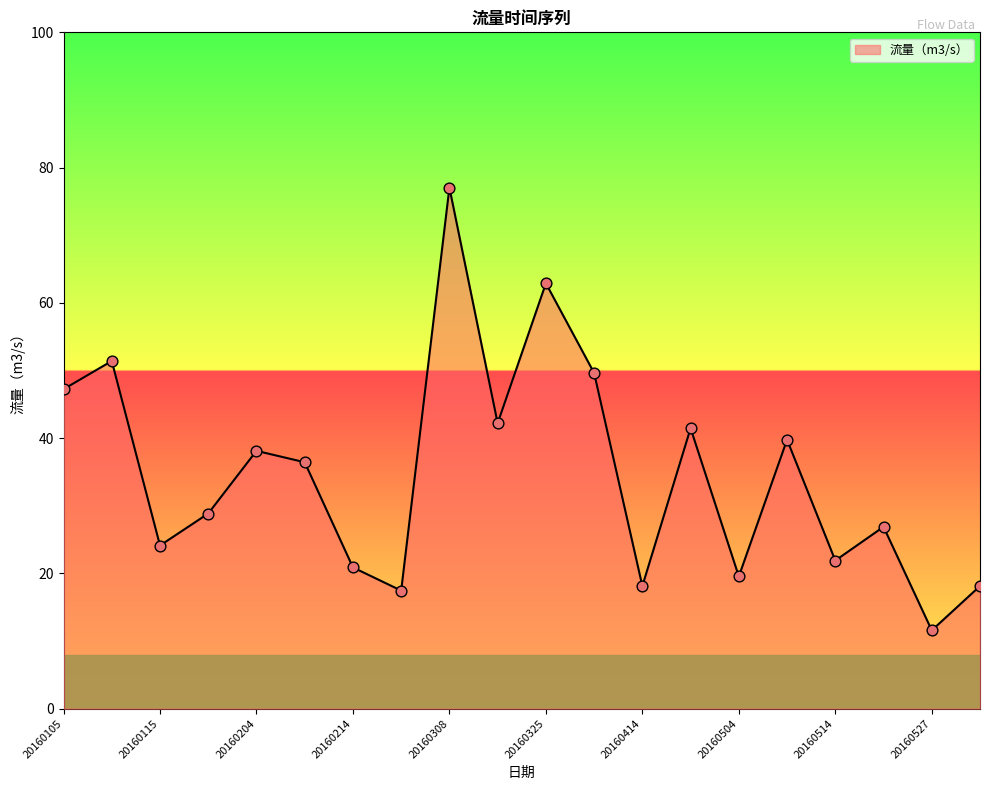

What is the smallest value displayed?

11.6